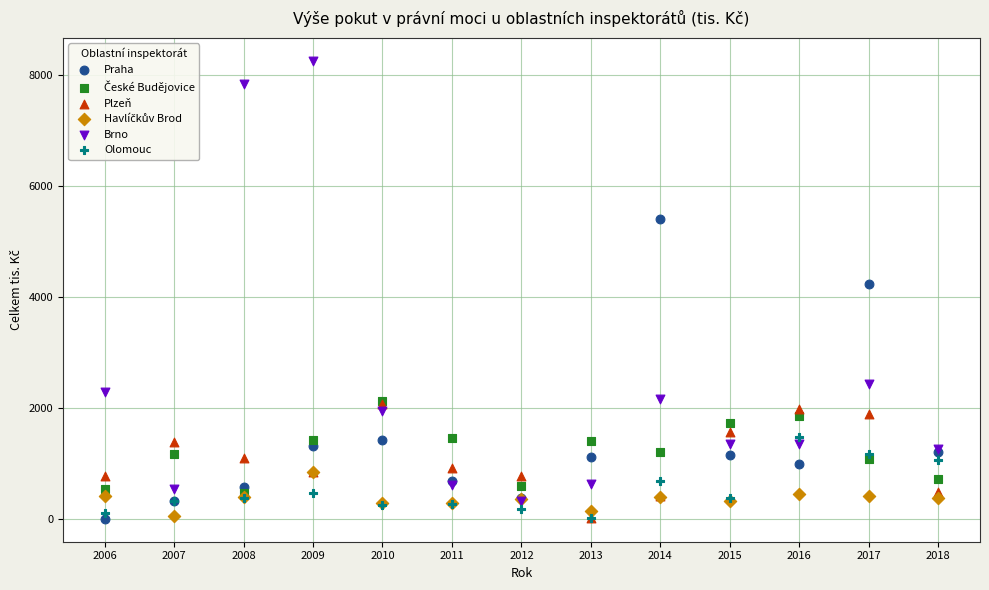

Across all series, what Y value is closest to 4127?

4231